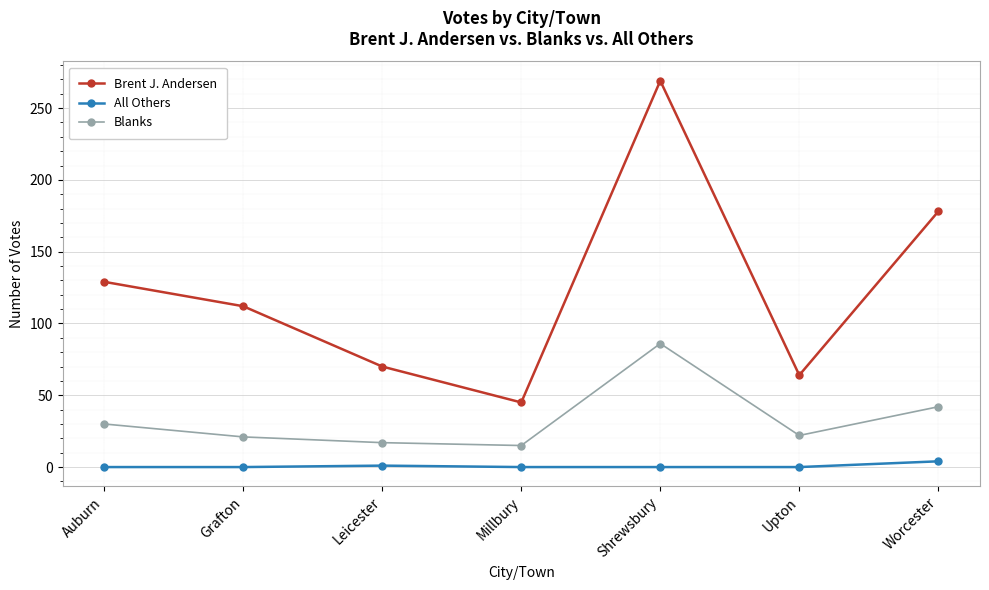

What is the label of the 3rd point from the left?

Leicester